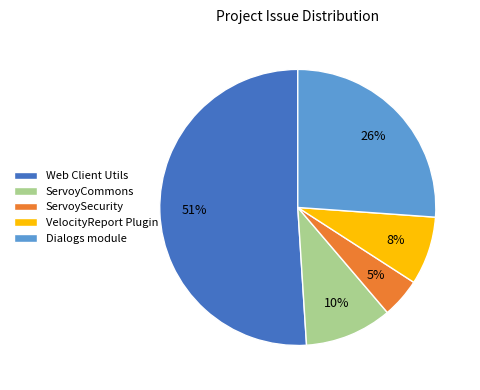

Which slice is the smallest?

ServoySecurity